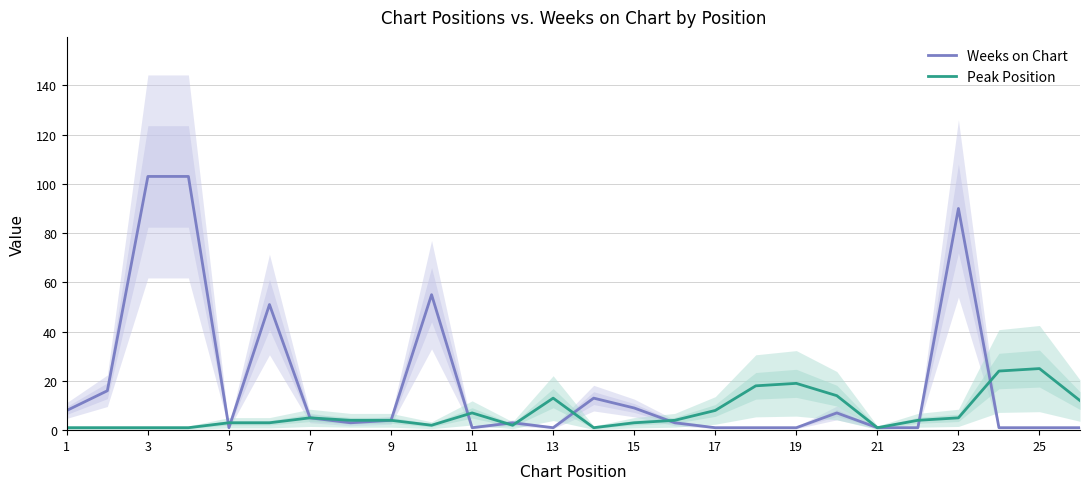

Where is the first local minimum for Weeks on Chart?

5